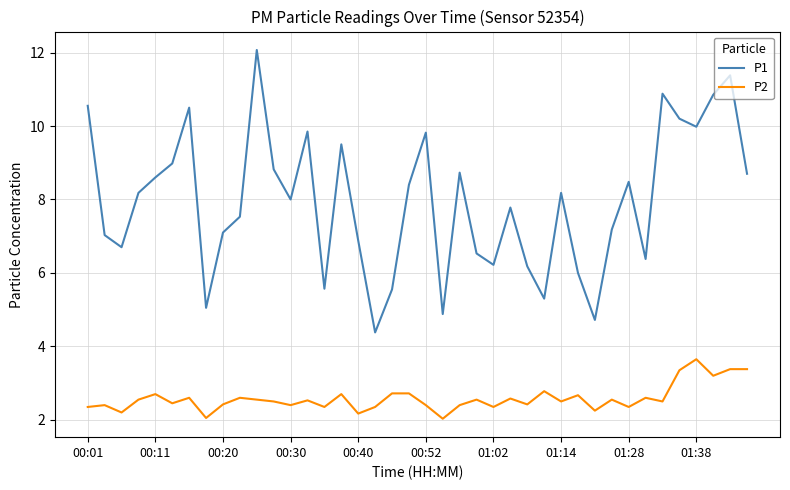

True or false: P1 and P2 intersect in this chart.

False